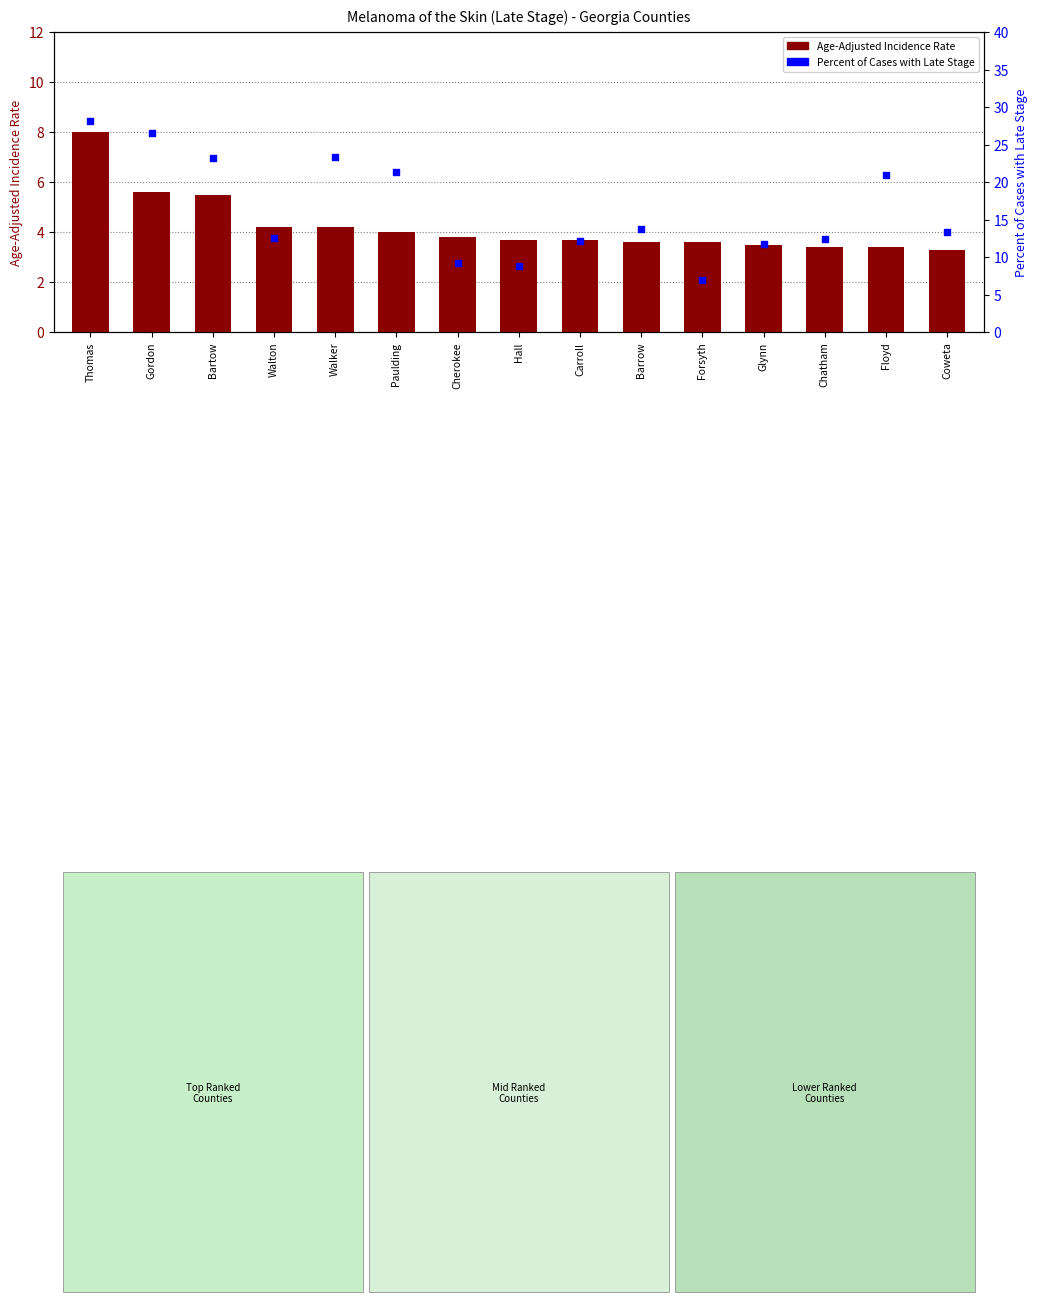

Which series contains the lowest Y value?

Age-Adjusted Incidence Rate